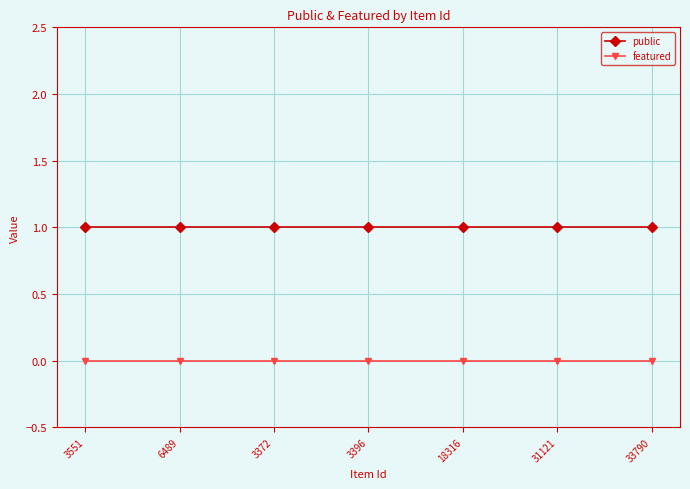

What is the approximate value of public at 33790?

1